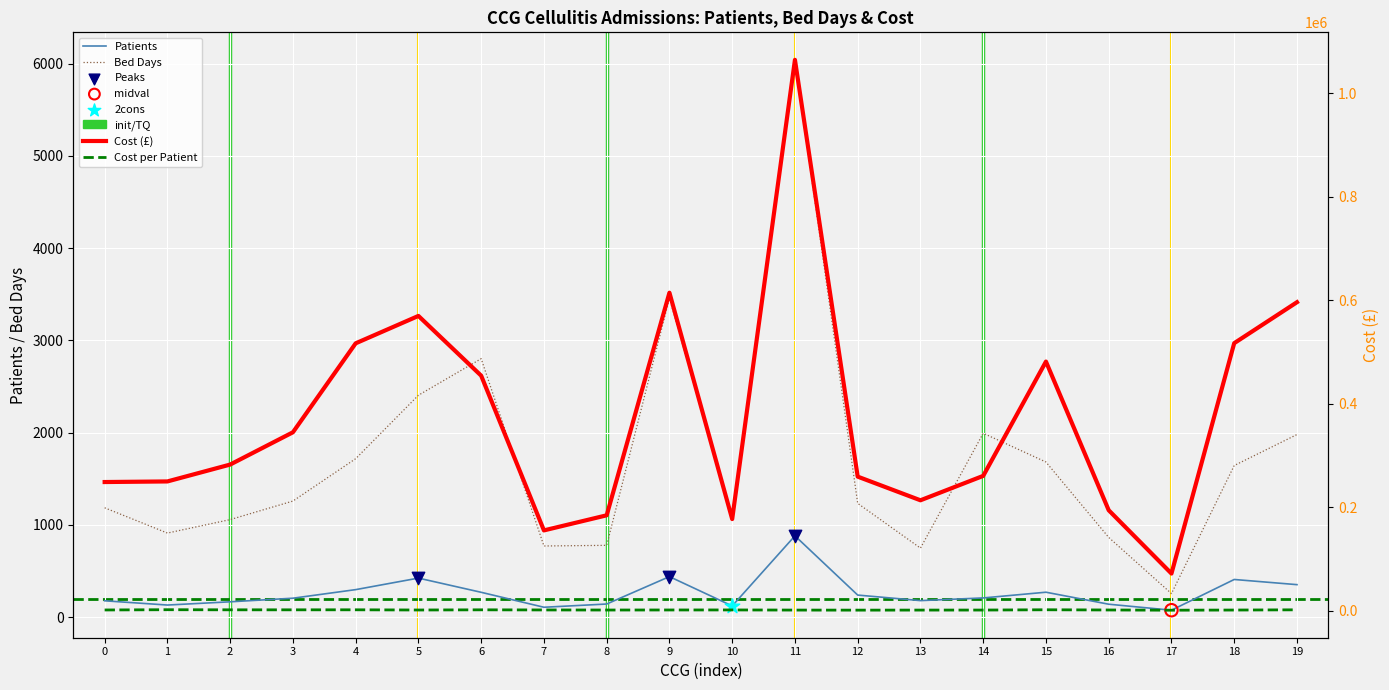

Which series has the largest total across all categories?

Cost